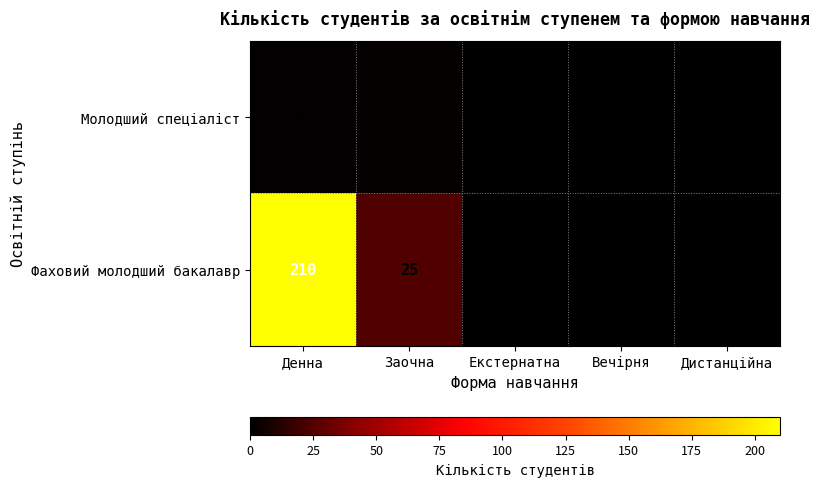

True or false: Молодший спеціаліст has a value of 1 at Денна.

True